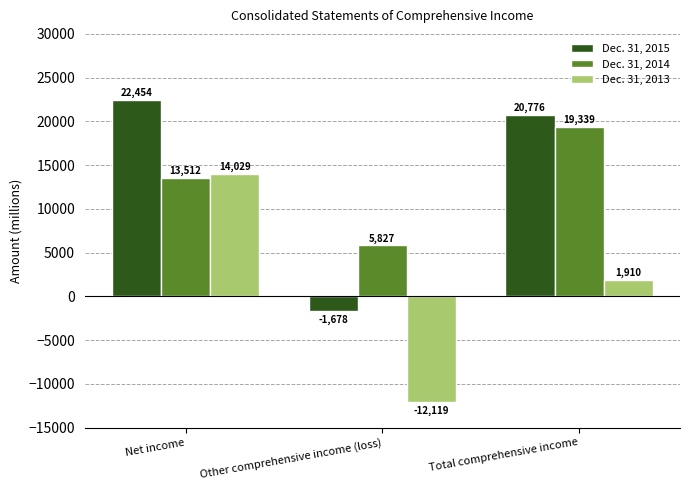

What is the label of the 2nd bar from the right?

Other comprehensive income (loss)